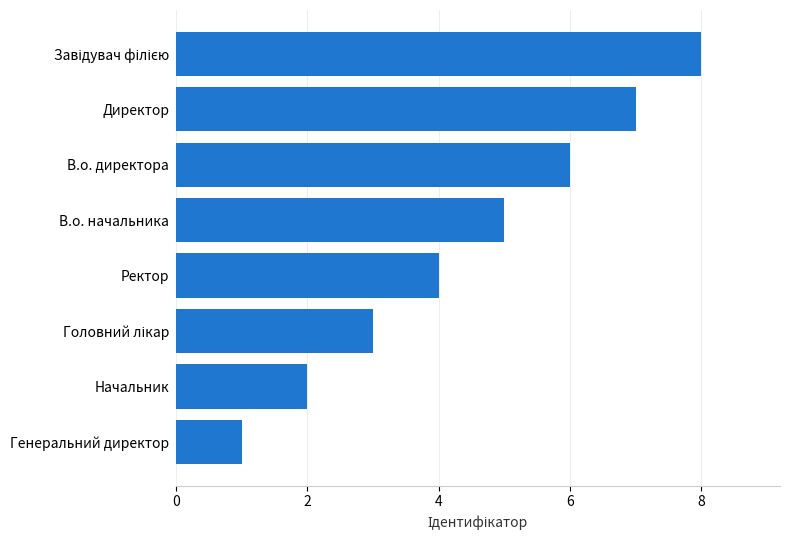

How many bars are there in total?

8